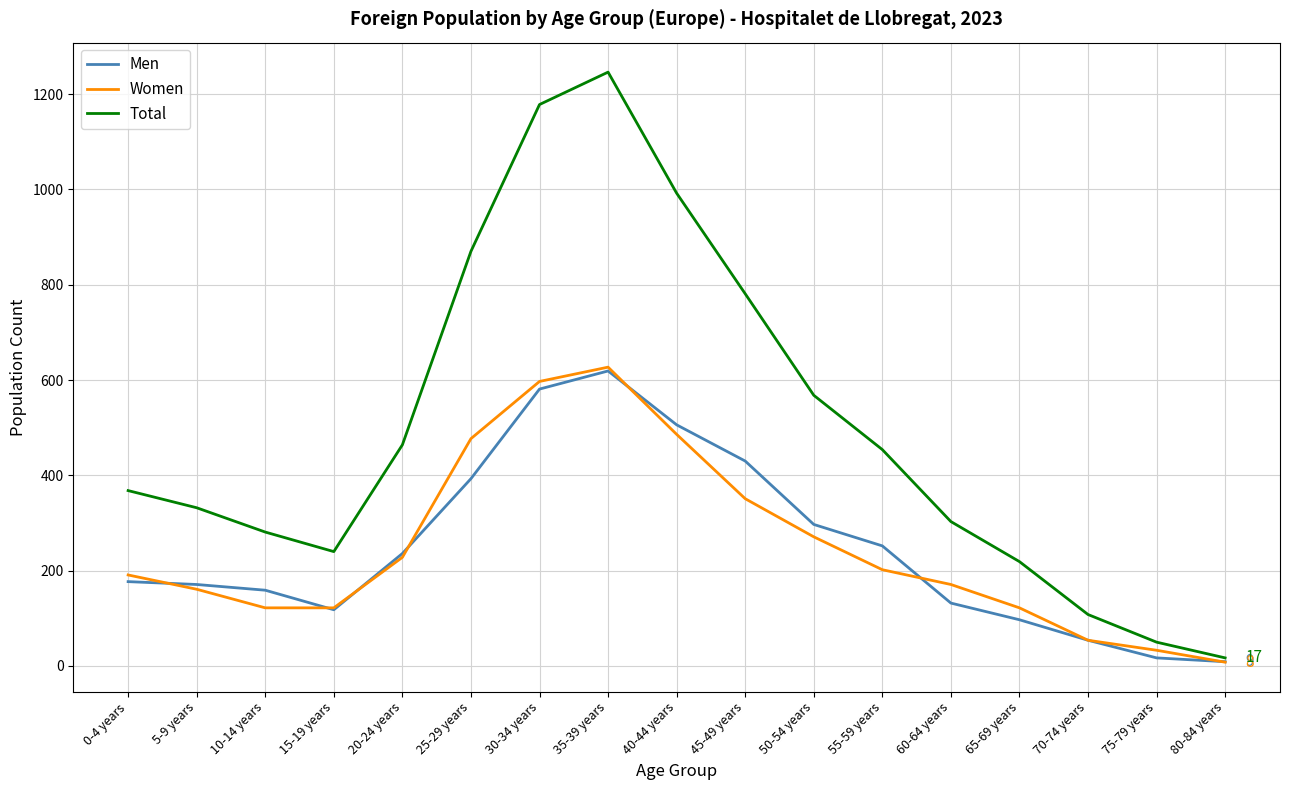

The Men series shows 762 at 40-44 years. True or false?

False